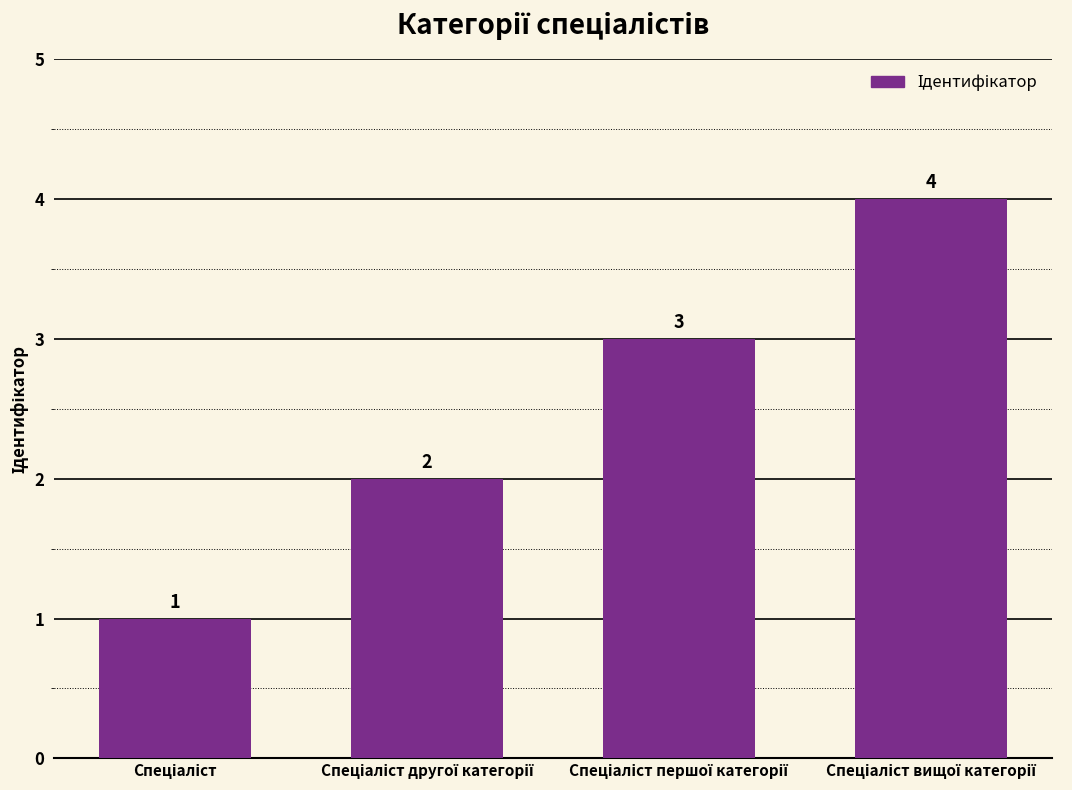

What is the sum of all values?

10